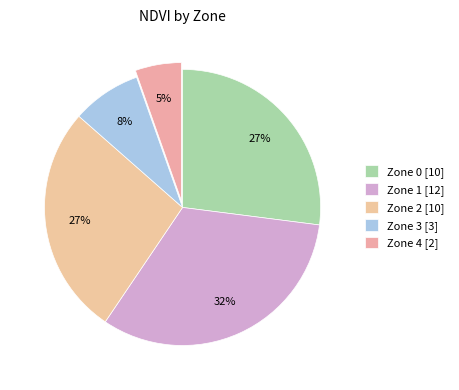

Count the number of slices in the pie.

5